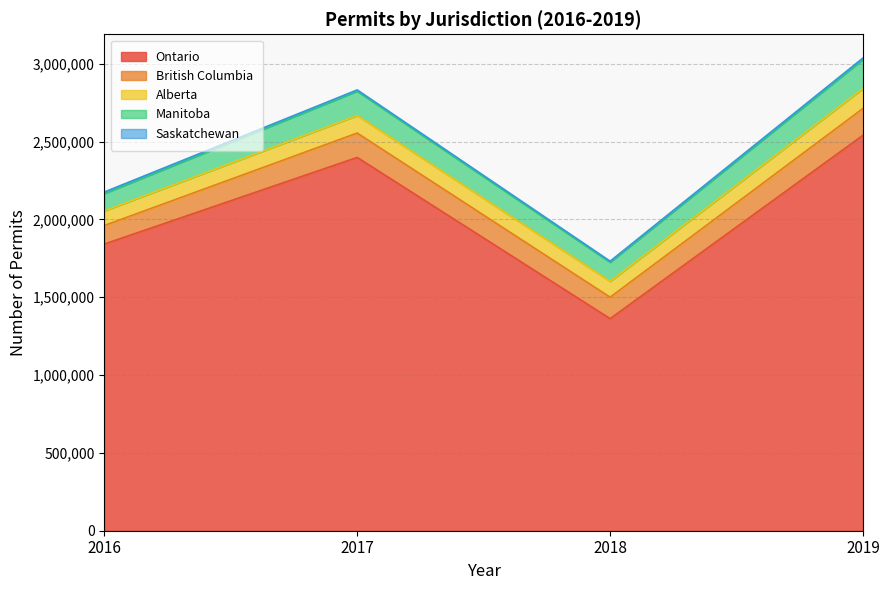

Which series has the largest range (max minus min)?

Ontario